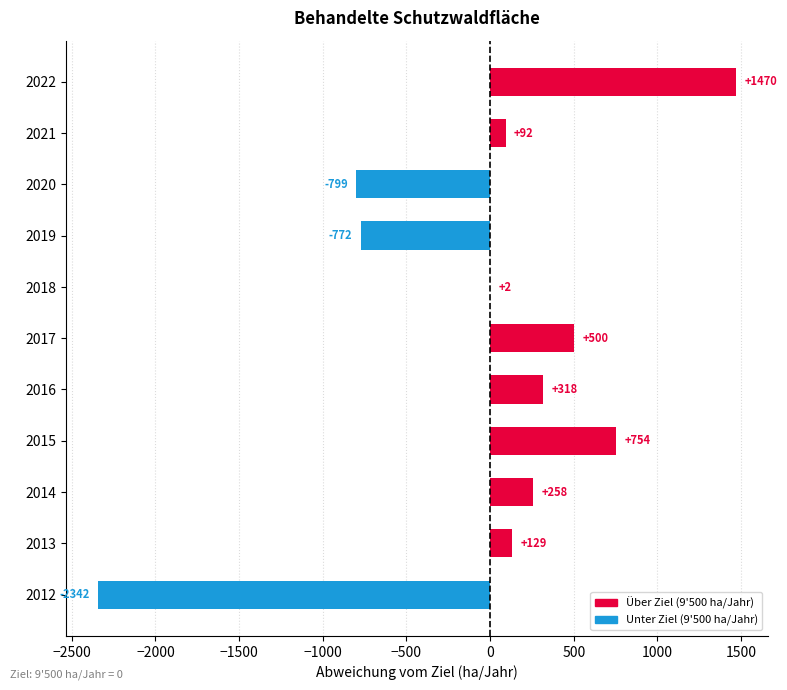

At which label is the value closest to -435?

2019